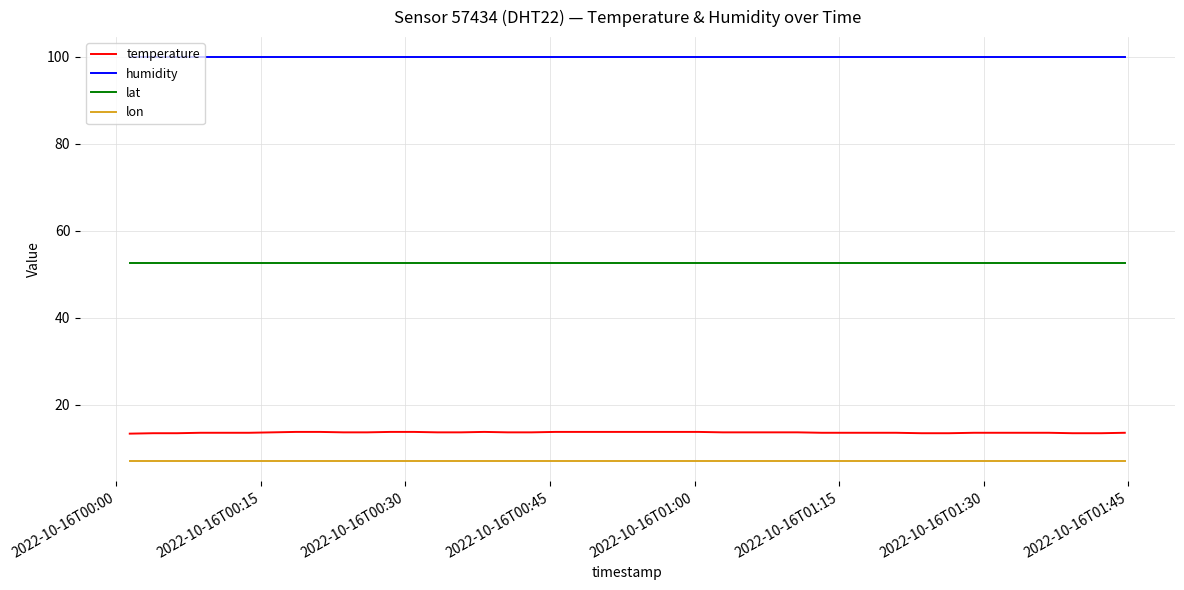

Which series has the largest total across all categories?

humidity